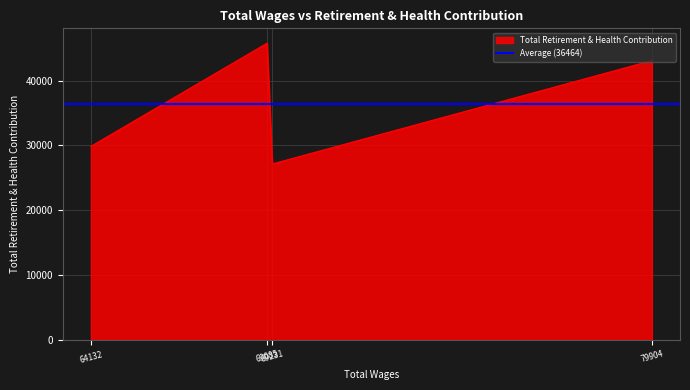

How many lines are shown in the chart?

1